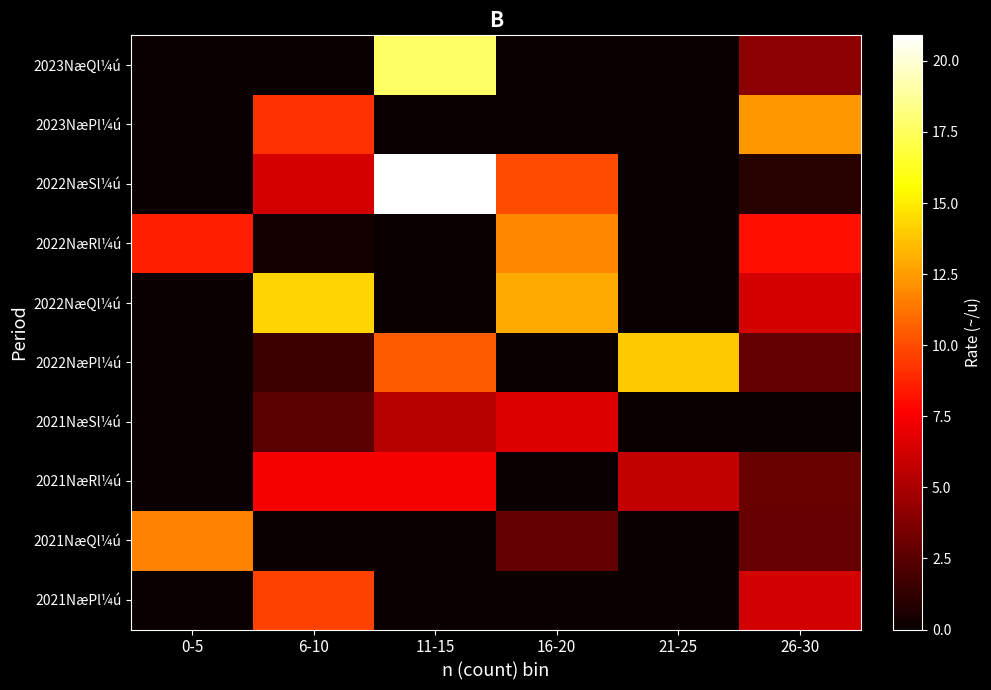

At which category is the sum across all series the highest?

11-15